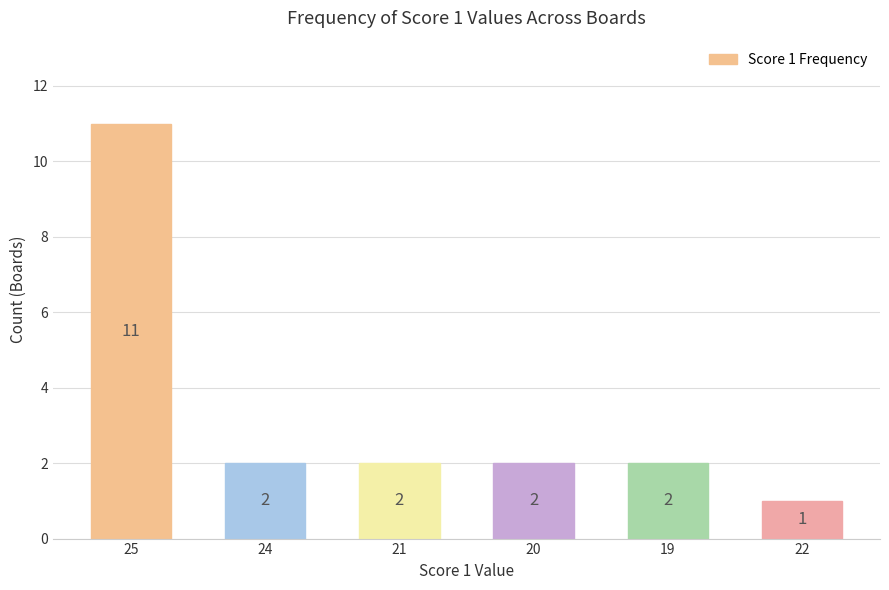

How many bars are there in total?

6